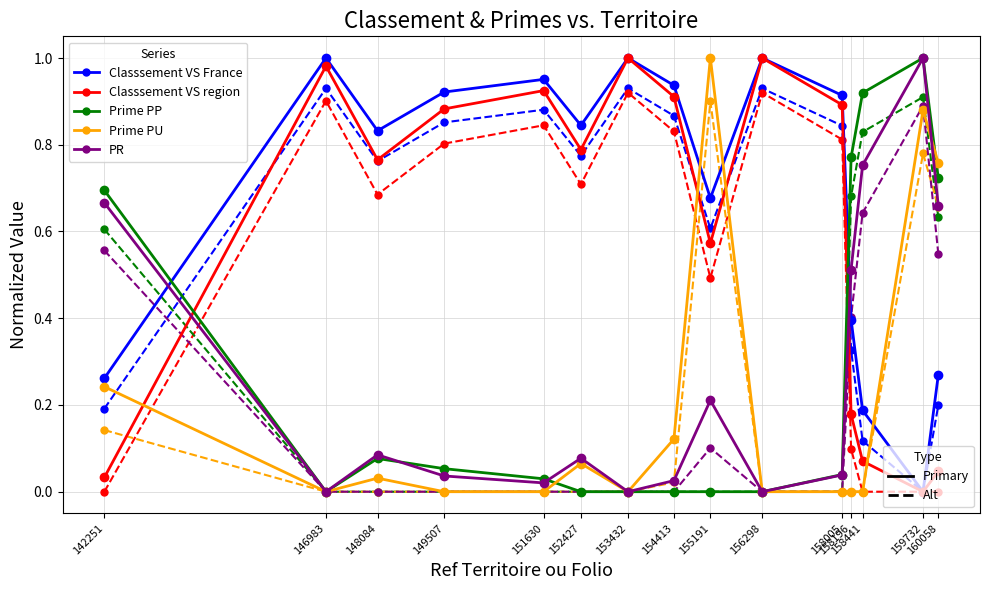

The value of Prime PU at 155191 is 1.0. True or false?

True